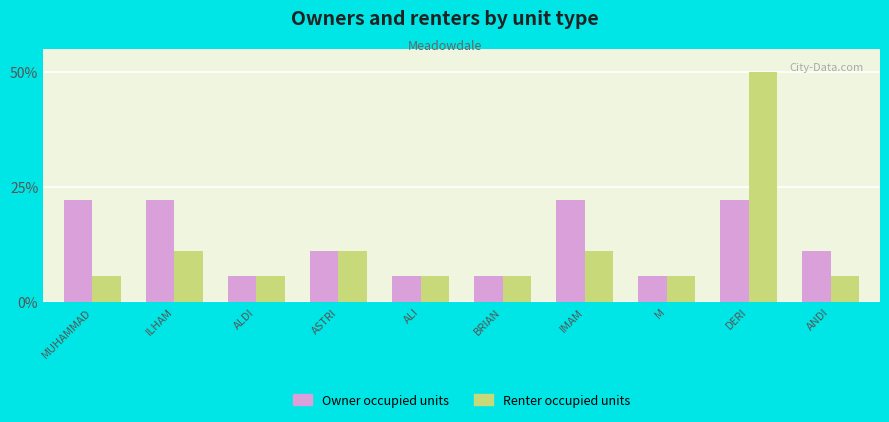

List the series in order of their peak value, lowest first.

Owner occupied units, Renter occupied units